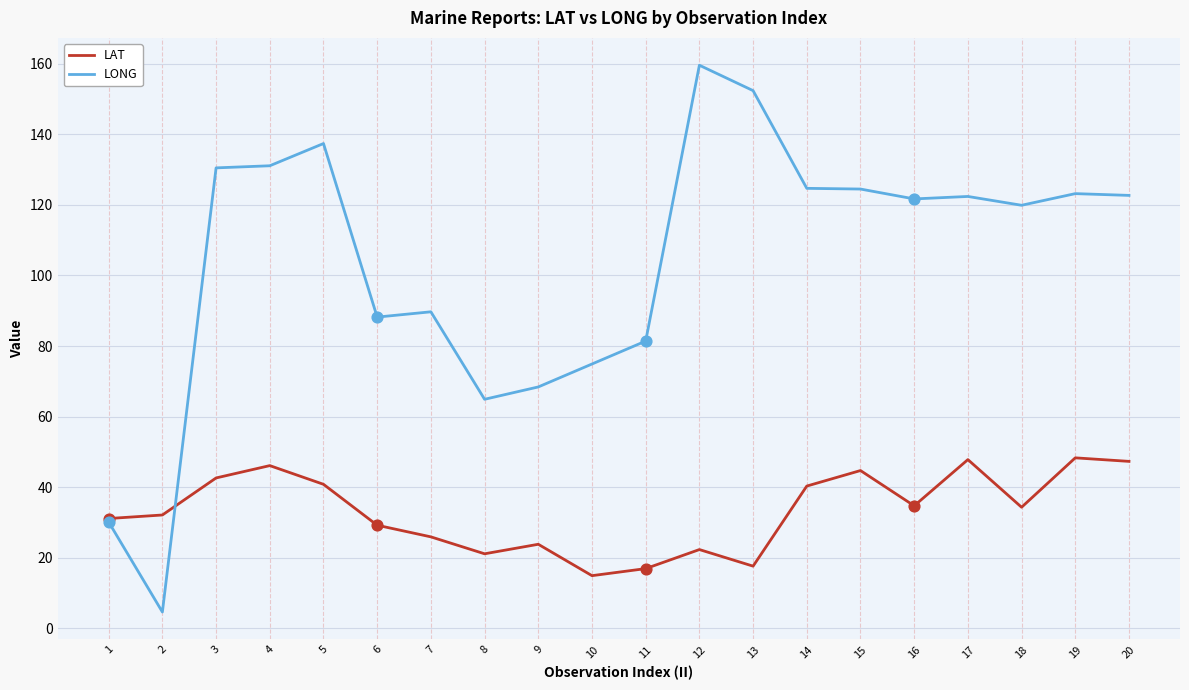

Which series has the widest spread of values?

LONG